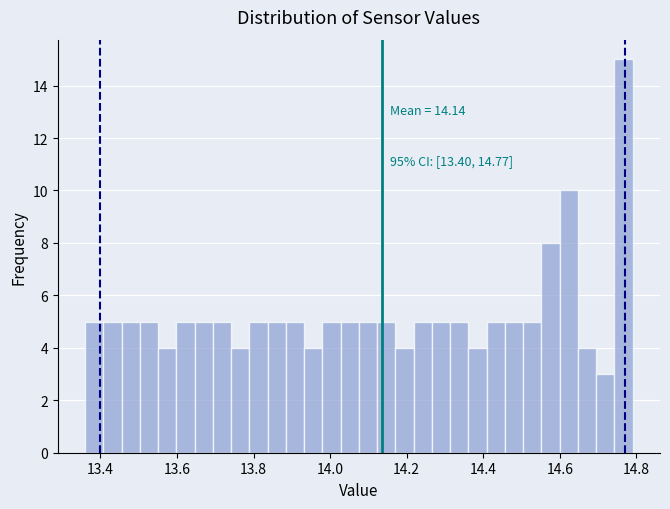

Read against the x-axis, roughly where is the centre of the tallest bar?

14.76